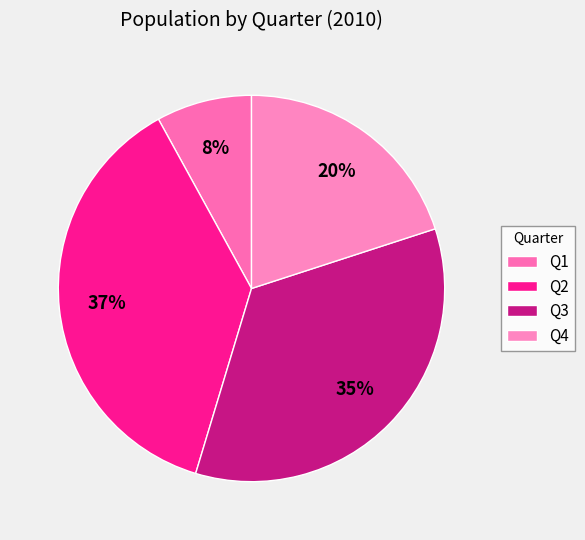

Count the number of slices in the pie.

4